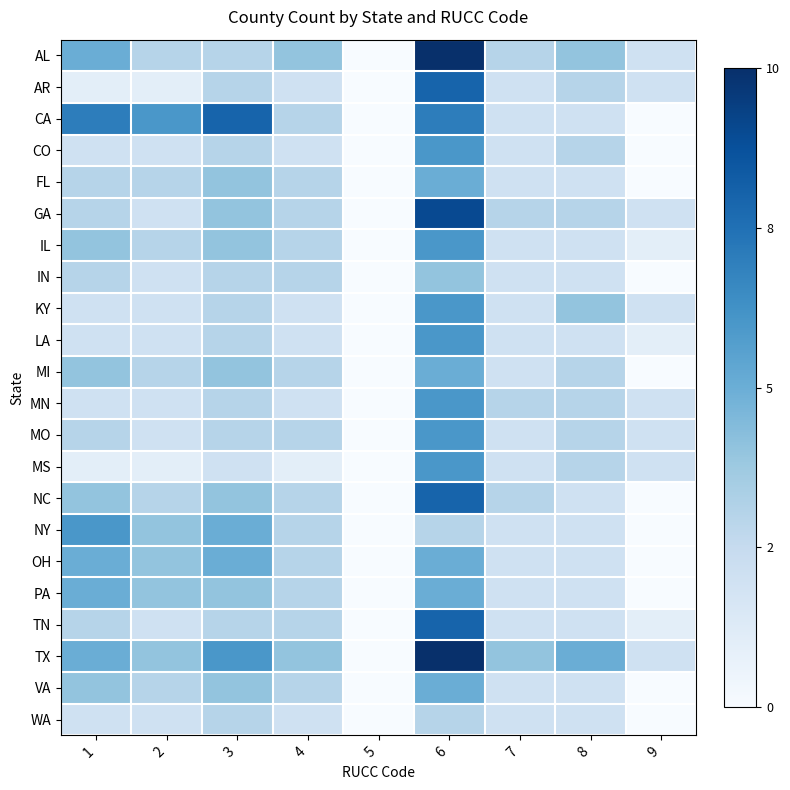

Reading left to right, what are all the values shown in this chart?

AL: 1=0.5	2=0.3	3=0.3	4=0.4	5=0.0	6=1.0	7=0.3	8=0.4	9=0.2
AR: 1=0.1	2=0.1	3=0.3	4=0.2	5=0.0	6=0.8	7=0.2	8=0.3	9=0.2
CA: 1=0.7	2=0.6	3=0.8	4=0.3	5=0.0	6=0.7	7=0.2	8=0.2	9=0.0
CO: 1=0.2	2=0.2	3=0.3	4=0.2	5=0.0	6=0.6	7=0.2	8=0.3	9=0.0
FL: 1=0.3	2=0.3	3=0.4	4=0.3	5=0.0	6=0.5	7=0.2	8=0.2	9=0.0
GA: 1=0.3	2=0.2	3=0.4	4=0.3	5=0.0	6=0.9	7=0.3	8=0.3	9=0.2
IL: 1=0.4	2=0.3	3=0.4	4=0.3	5=0.0	6=0.6	7=0.2	8=0.2	9=0.1
IN: 1=0.3	2=0.2	3=0.3	4=0.3	5=0.0	6=0.4	7=0.2	8=0.2	9=0.0
KY: 1=0.2	2=0.2	3=0.3	4=0.2	5=0.0	6=0.6	7=0.2	8=0.4	9=0.2
LA: 1=0.2	2=0.2	3=0.3	4=0.2	5=0.0	6=0.6	7=0.2	8=0.2	9=0.1
MI: 1=0.4	2=0.3	3=0.4	4=0.3	5=0.0	6=0.5	7=0.2	8=0.3	9=0.0
MN: 1=0.2	2=0.2	3=0.3	4=0.2	5=0.0	6=0.6	7=0.3	8=0.3	9=0.2
MO: 1=0.3	2=0.2	3=0.3	4=0.3	5=0.0	6=0.6	7=0.2	8=0.3	9=0.2
MS: 1=0.1	2=0.1	3=0.2	4=0.1	5=0.0	6=0.6	7=0.2	8=0.3	9=0.2
NC: 1=0.4	2=0.3	3=0.4	4=0.3	5=0.0	6=0.8	7=0.3	8=0.2	9=0.0
NY: 1=0.6	2=0.4	3=0.5	4=0.3	5=0.0	6=0.3	7=0.2	8=0.2	9=0.0
OH: 1=0.5	2=0.4	3=0.5	4=0.3	5=0.0	6=0.5	7=0.2	8=0.2	9=0.0
PA: 1=0.5	2=0.4	3=0.4	4=0.3	5=0.0	6=0.5	7=0.2	8=0.2	9=0.0
TN: 1=0.3	2=0.2	3=0.3	4=0.3	5=0.0	6=0.8	7=0.2	8=0.2	9=0.1
TX: 1=0.5	2=0.4	3=0.6	4=0.4	5=0.0	6=1.0	7=0.4	8=0.5	9=0.2
VA: 1=0.4	2=0.3	3=0.4	4=0.3	5=0.0	6=0.5	7=0.2	8=0.2	9=0.0
WA: 1=0.2	2=0.2	3=0.3	4=0.2	5=0.0	6=0.3	7=0.2	8=0.2	9=0.0